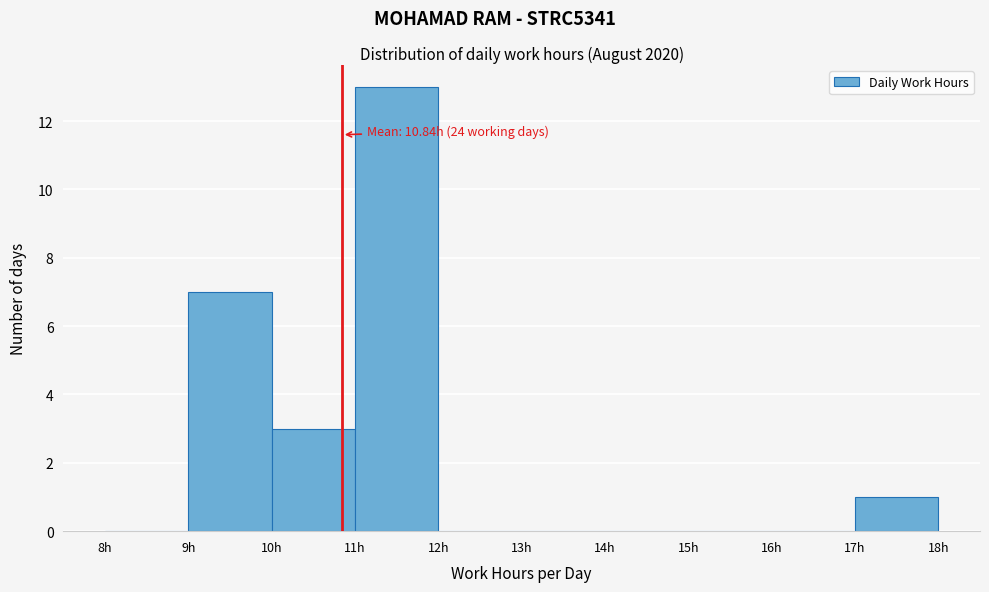

Which range on the x-axis has the tallest bar?

11 to 12